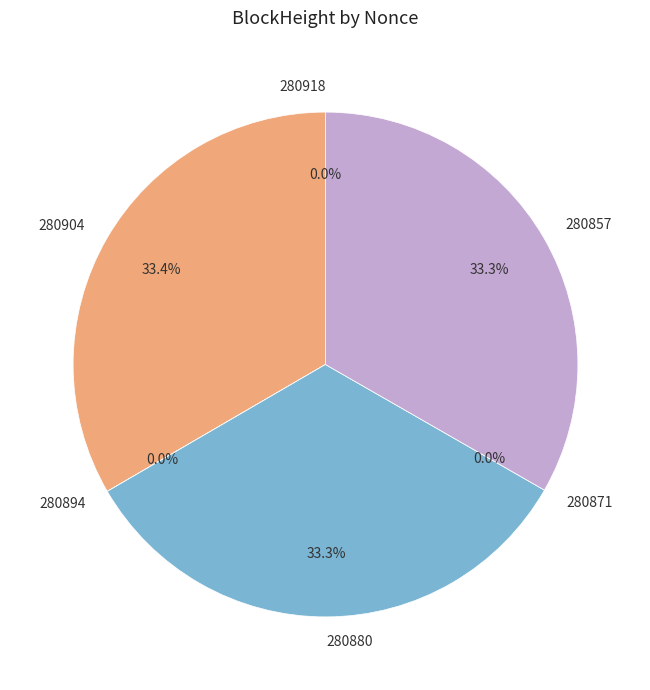

To the nearest percent, what is the difference between the largest and smallest slice percentages?

33%